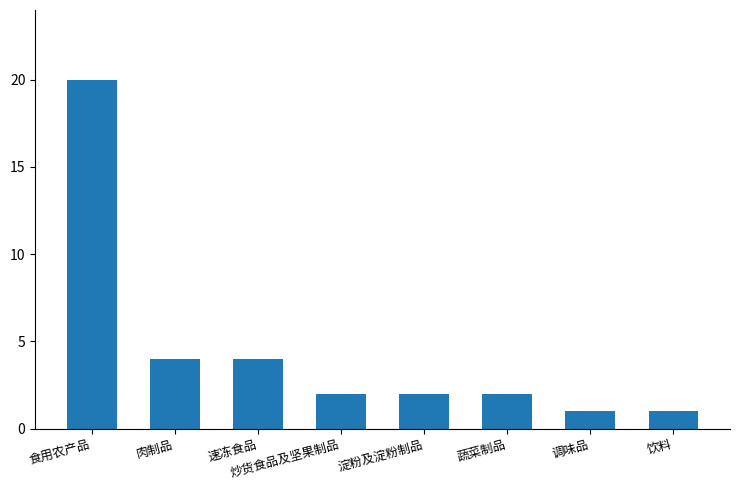

Which label corresponds to the largest value in the chart?

食用农产品